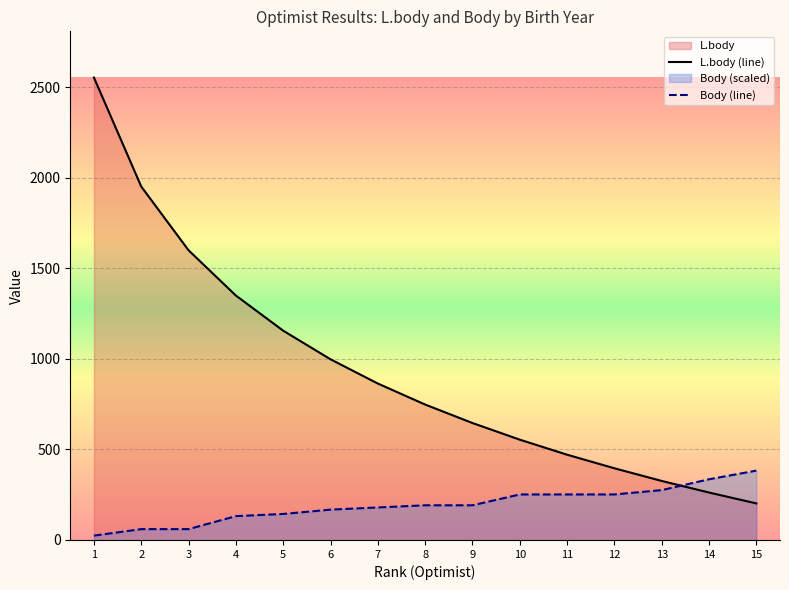

Where does the L.body (line) series first go above 748?

1